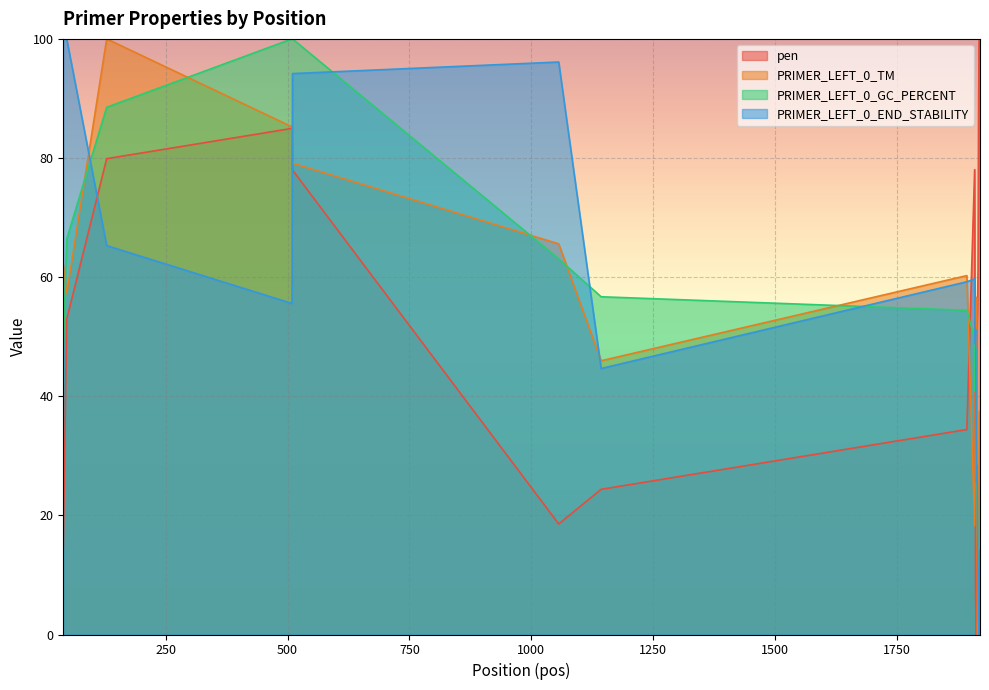

What are all the series names shown in the legend?

pen, PRIMER_LEFT_0_TM, PRIMER_LEFT_0_GC_PERCENT, PRIMER_LEFT_0_END_STABILITY